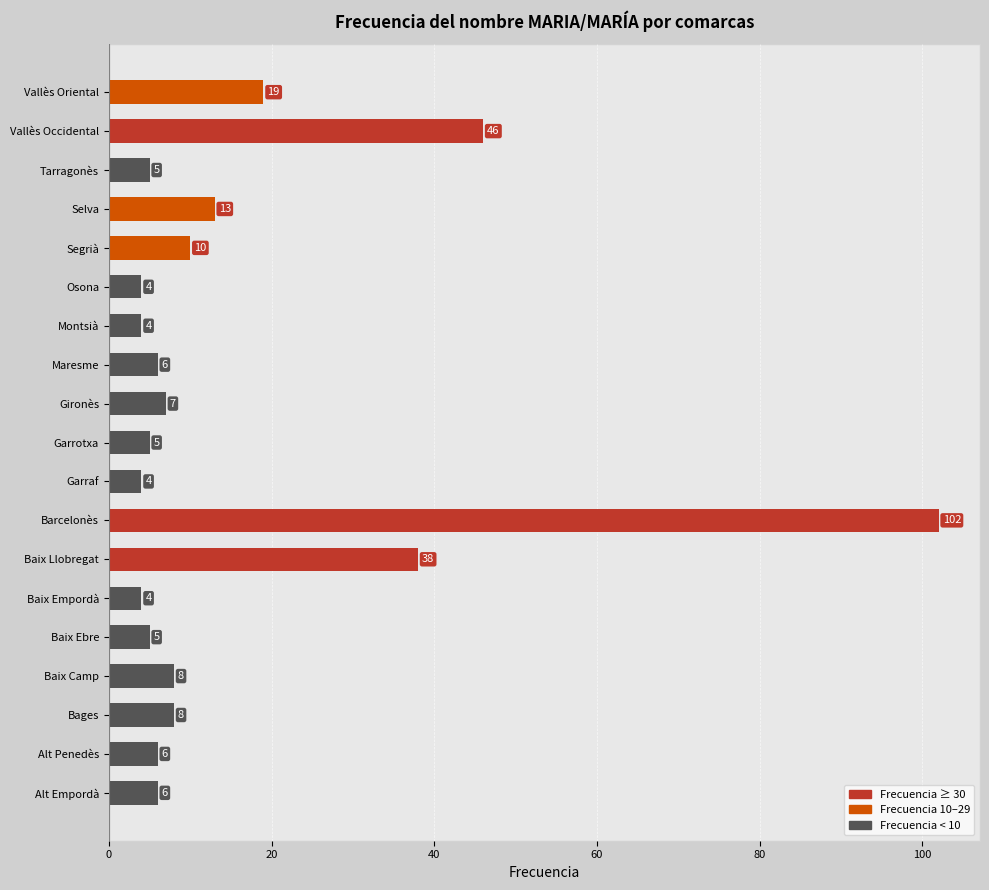

What is the difference between the second highest and second lowest values?

42